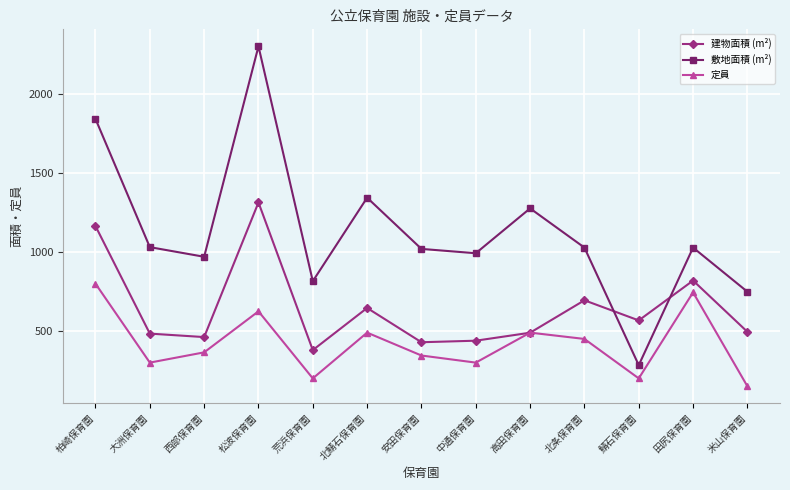

List the series in order of their overall mean, lowest first.

定員, 建物面積 (m²), 敷地面積 (m²)